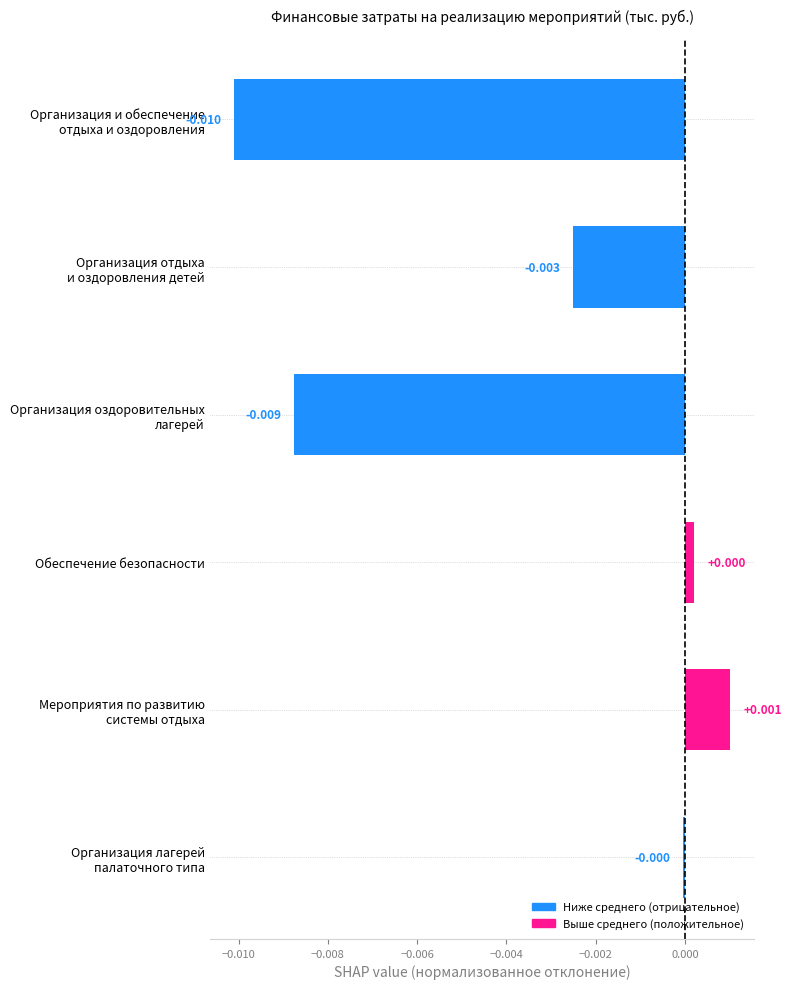

What is the label of the 4th bar from the top?

Обеспечение безопасности